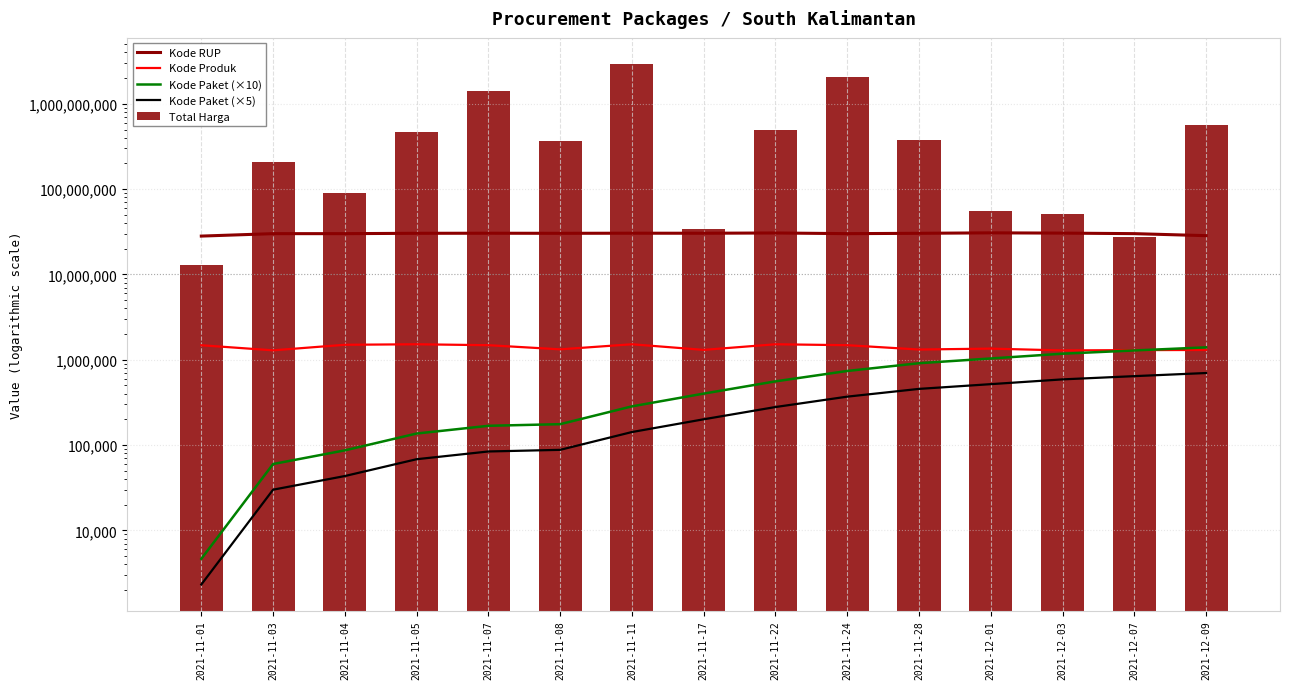

What are all the series names shown in the legend?

Kode RUP, Kode Produk, Kode Paket (×10), Kode Paket (×5), Total Harga